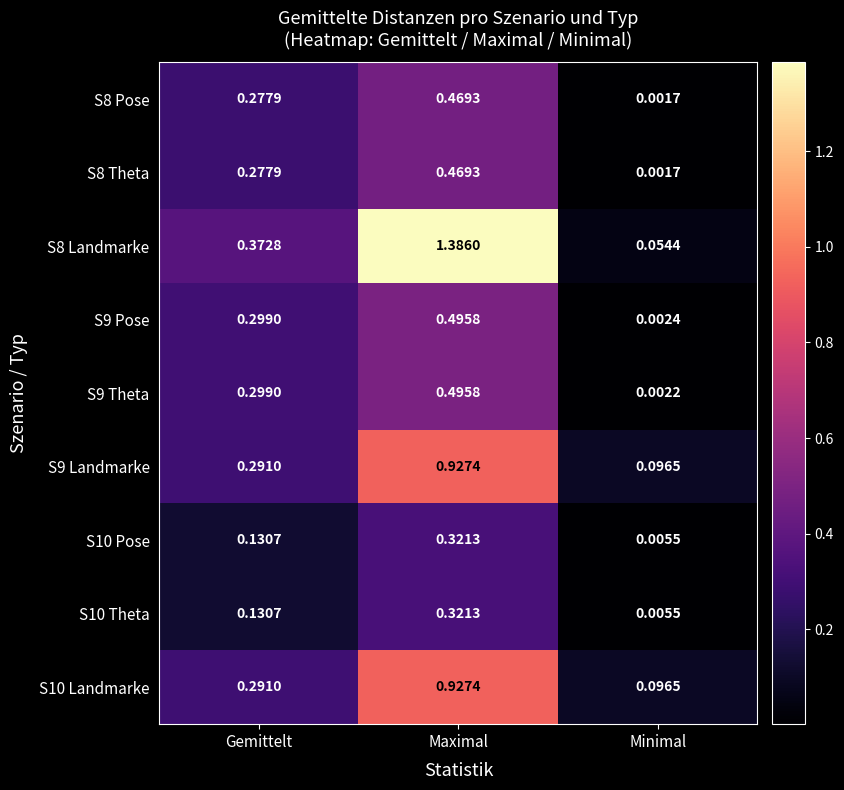

At which label does S8 Landmarke reach its minimum?

Minimal